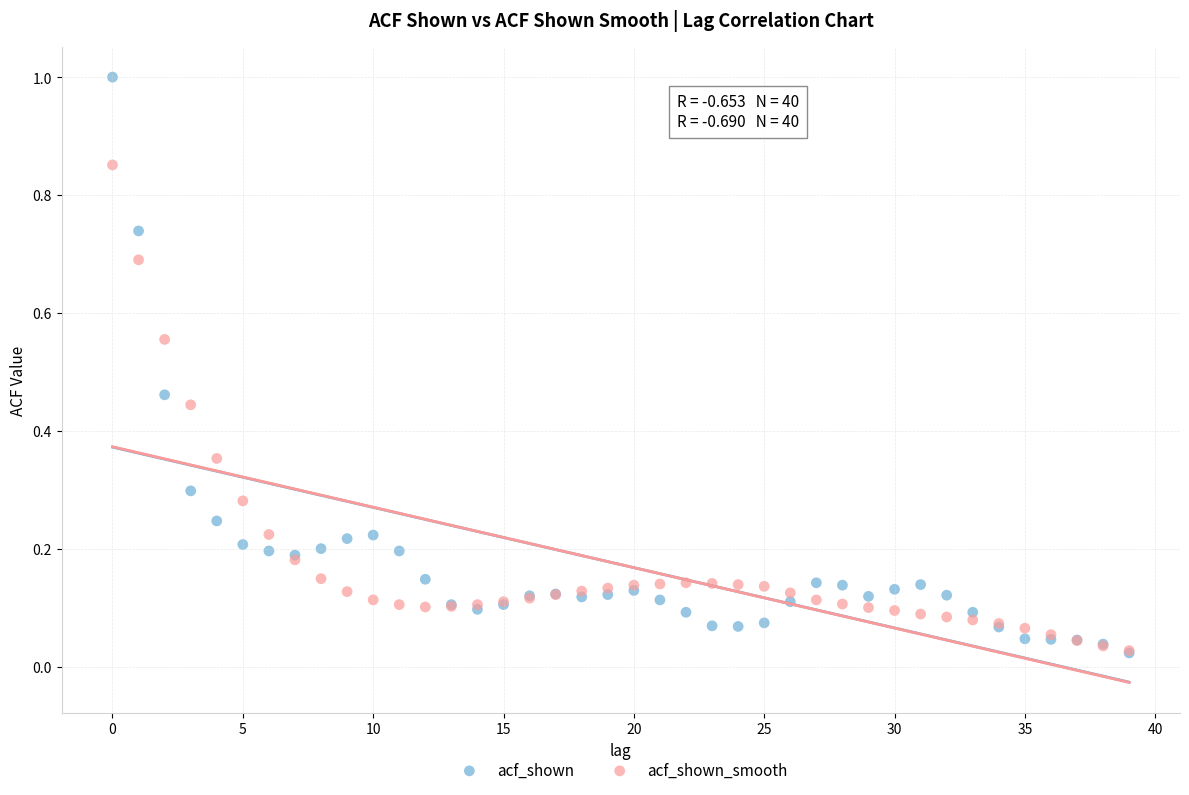

Which series contains the highest Y value?

acf_shown